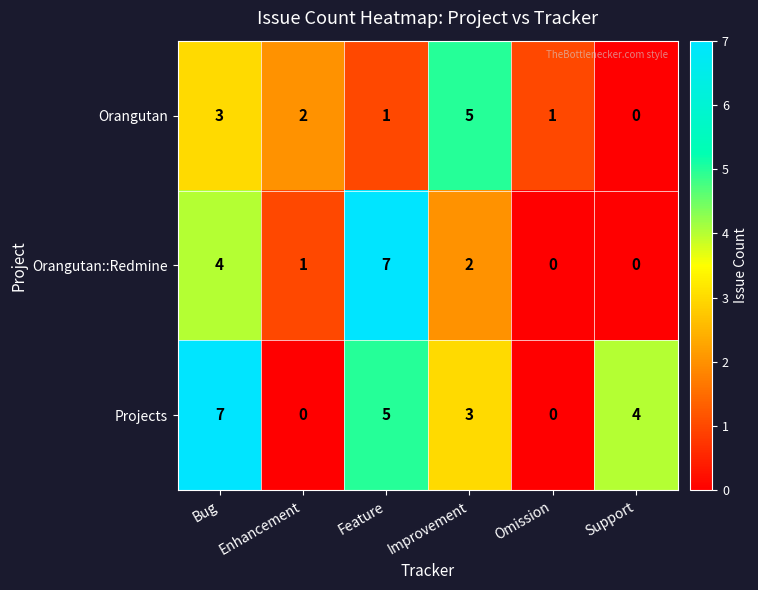

Which series changed the most between Omission and Support?

Projects